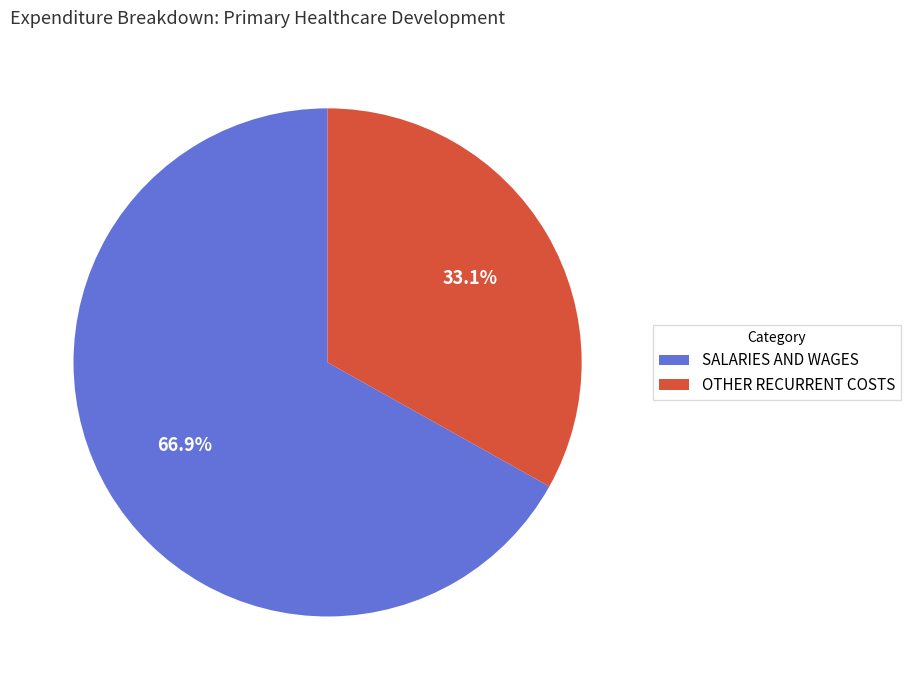

To the nearest percent, what percentage of the pie is SALARIES AND WAGES?

67%